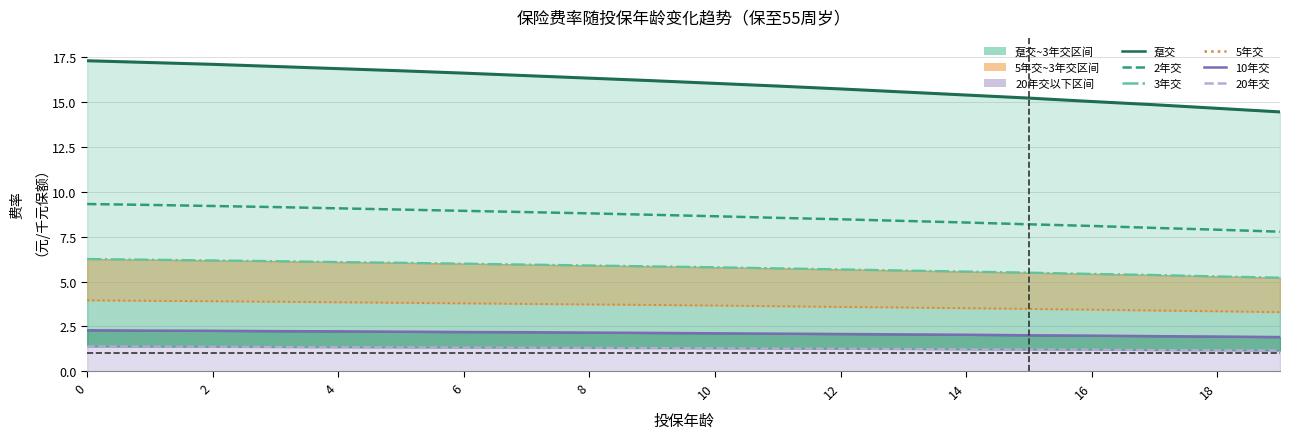

Which series changed the most between 6 and 13?

趸交